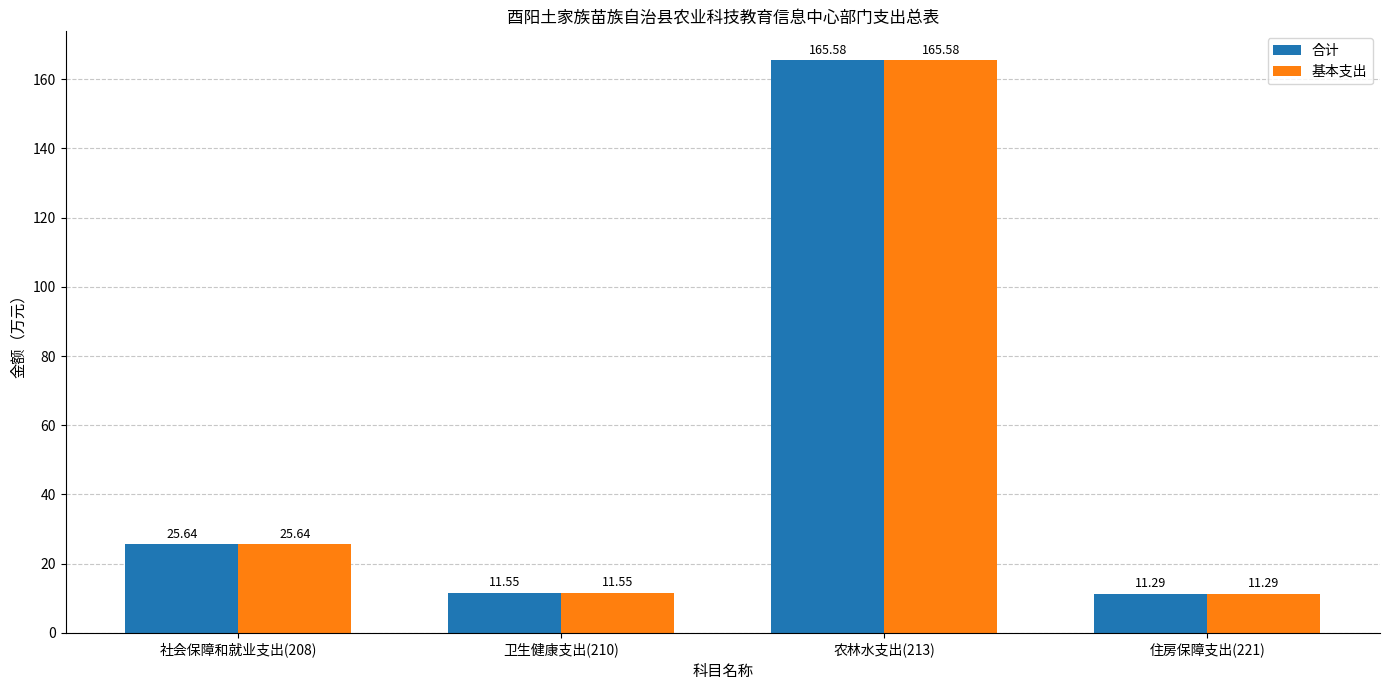

Is it true that 合计 equals 3.1 at 住房保障支出(221)?

False